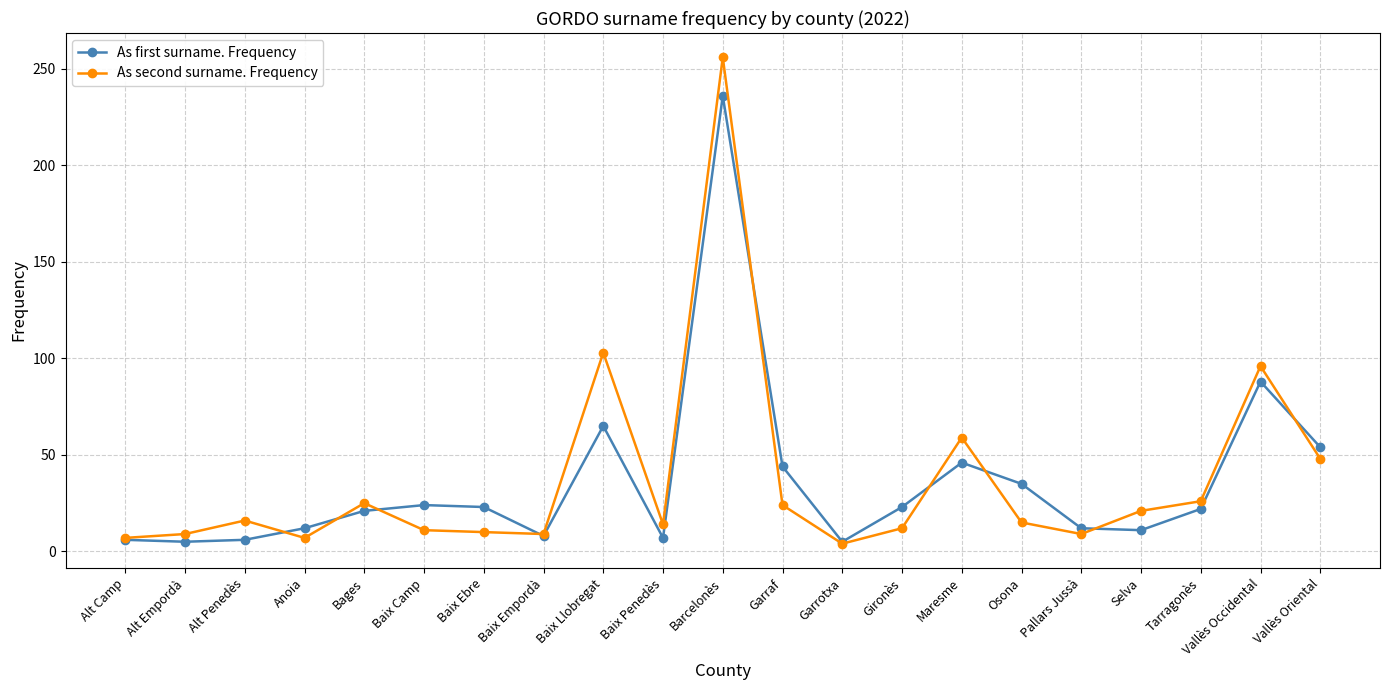

What position from the right is Barcelonès?

11